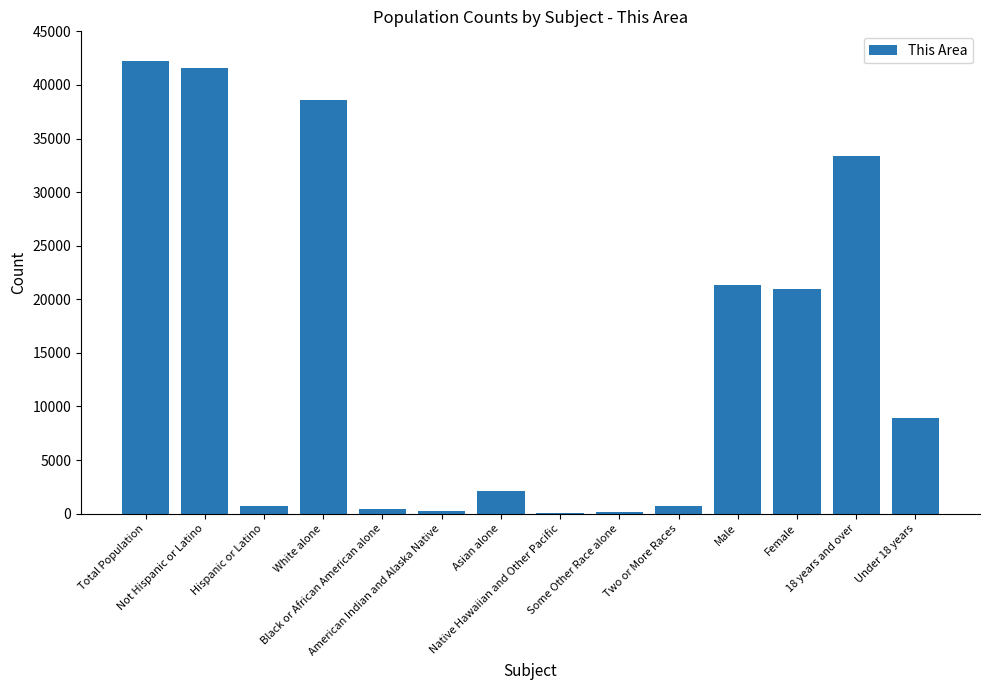

What is the approximate value at Asian alone, to the nearest 100?

2100